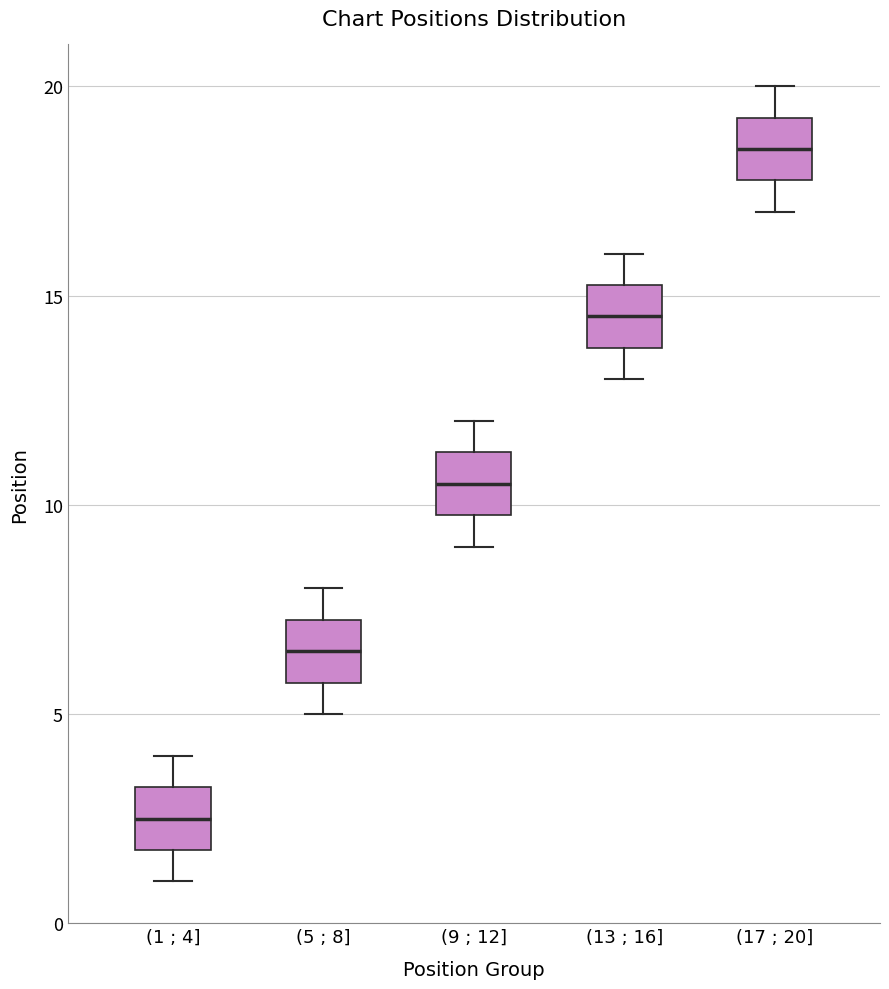

Where does the median line of the box for (9 ; 12] sit on the y-axis? The values are not printed on the chart, so give them approximately, as read against the axis.

10.5